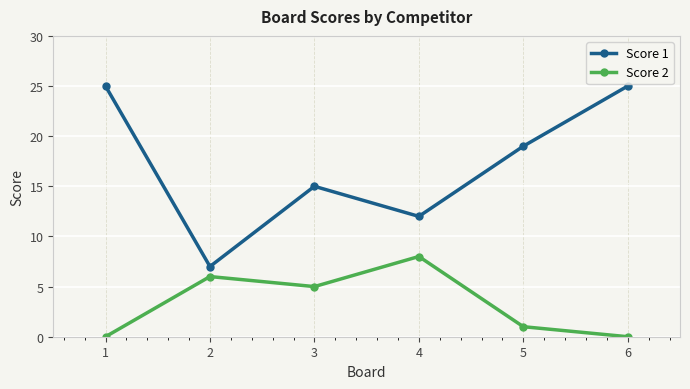

What are all the series names shown in the legend?

Score 1, Score 2